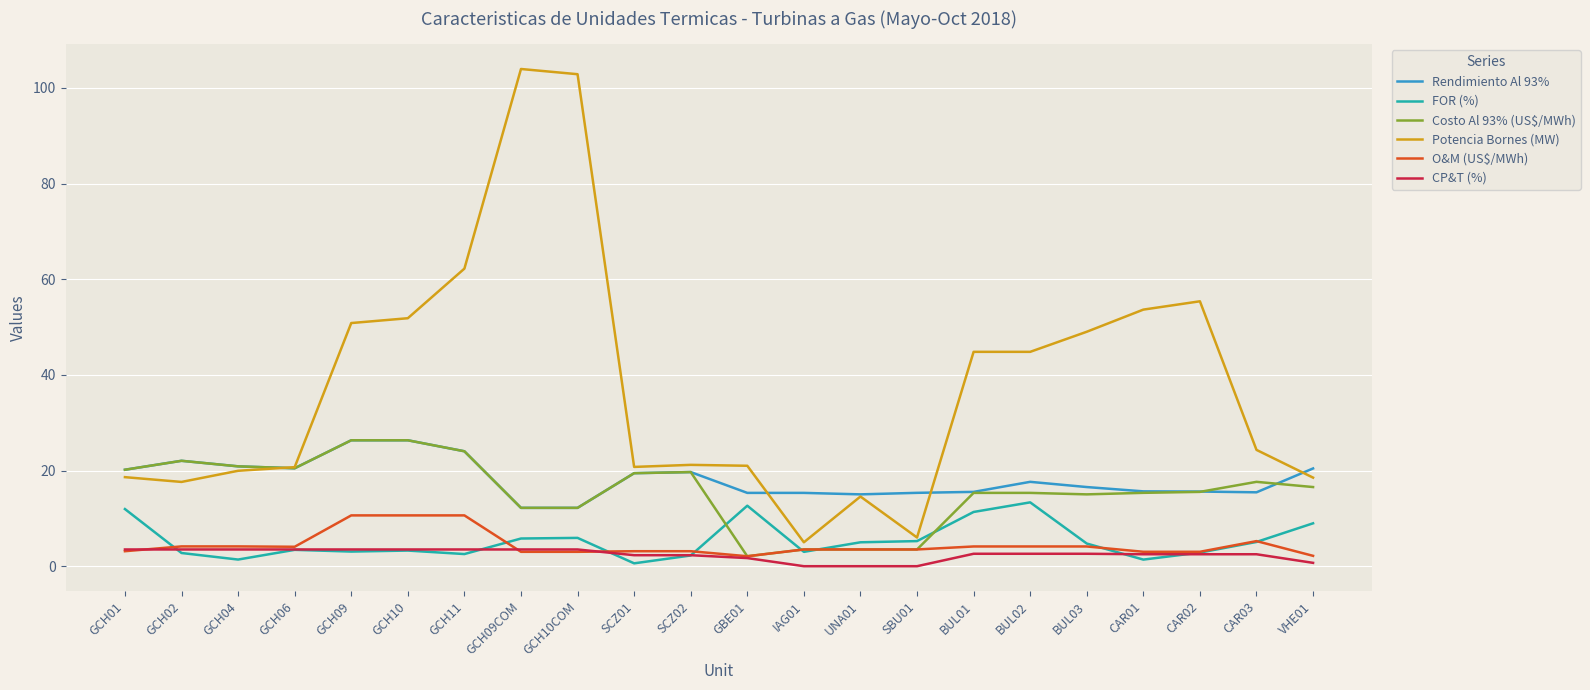

What is the sum of all FOR (%) values?

116.5